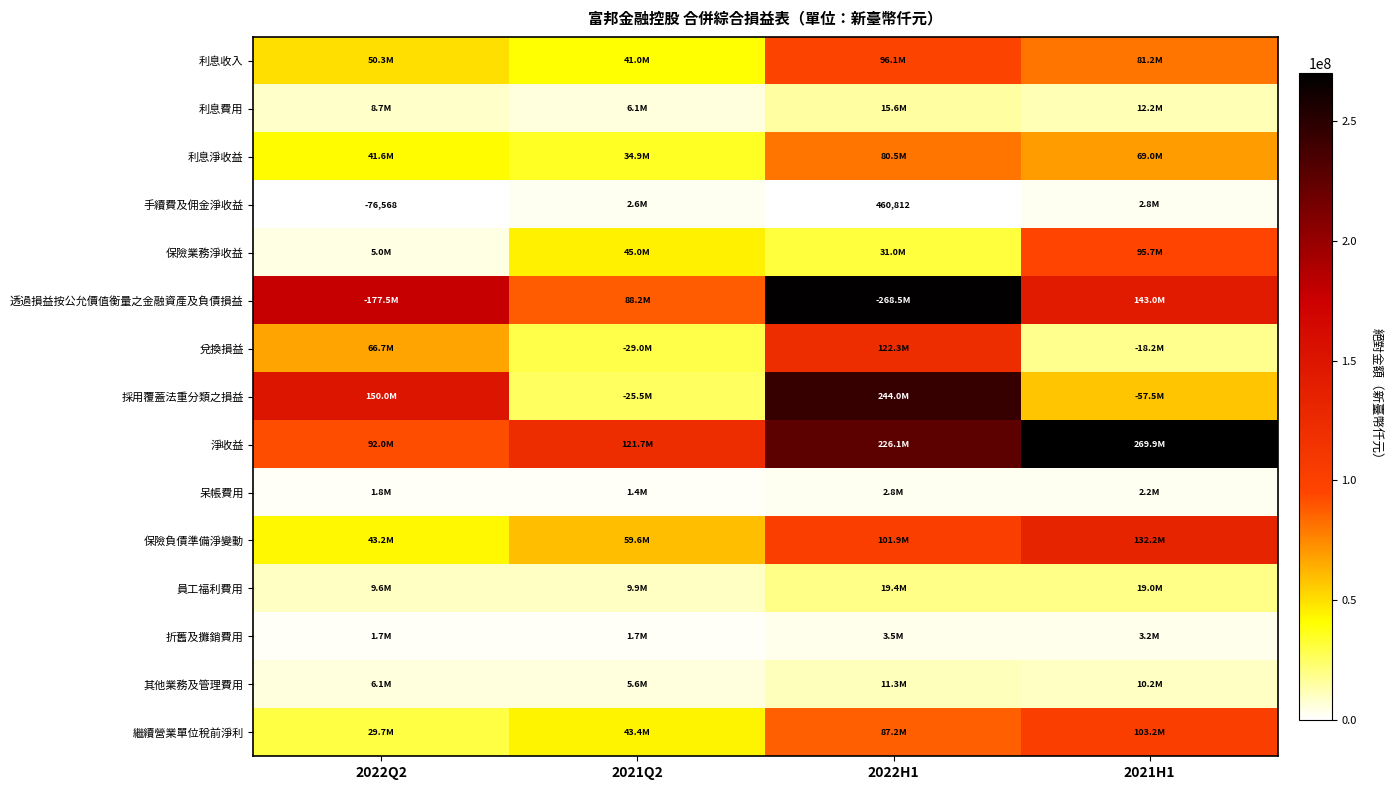

Where is 兌換損益 nearest to the value 70247134?

2022Q2